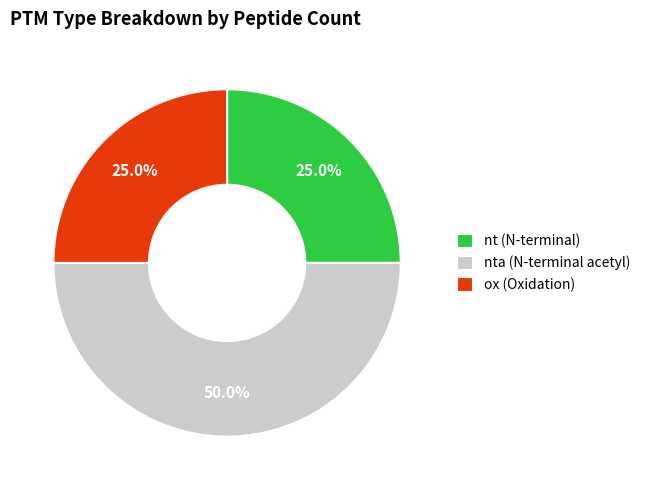

What is the ratio of the value at nt (N-terminal) to the value at nta (N-terminal acetyl)?

0.5